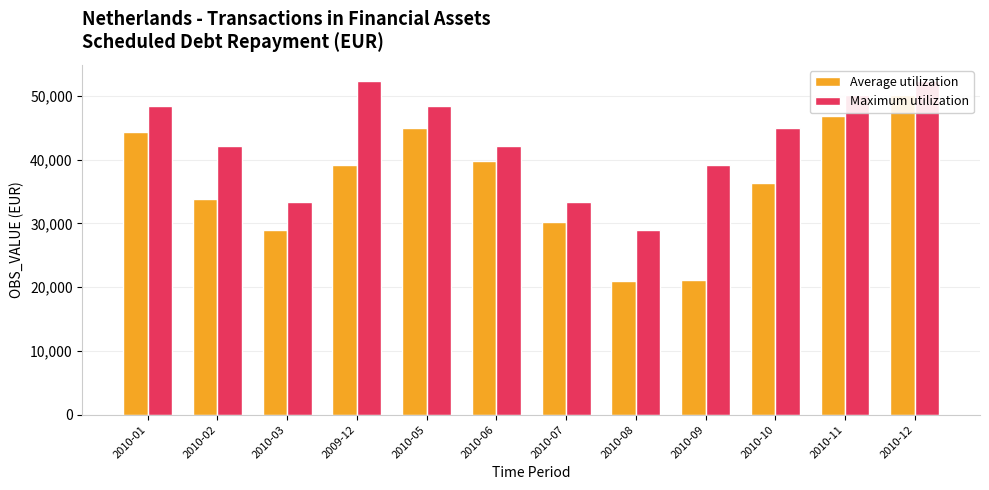

How many data points does each series have?

12